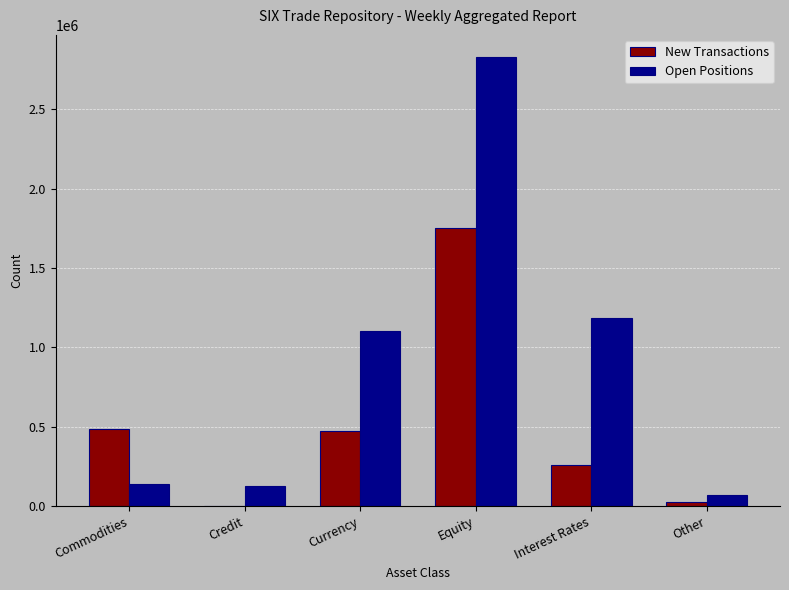

What are all the series names shown in the legend?

New Transactions, Open Positions